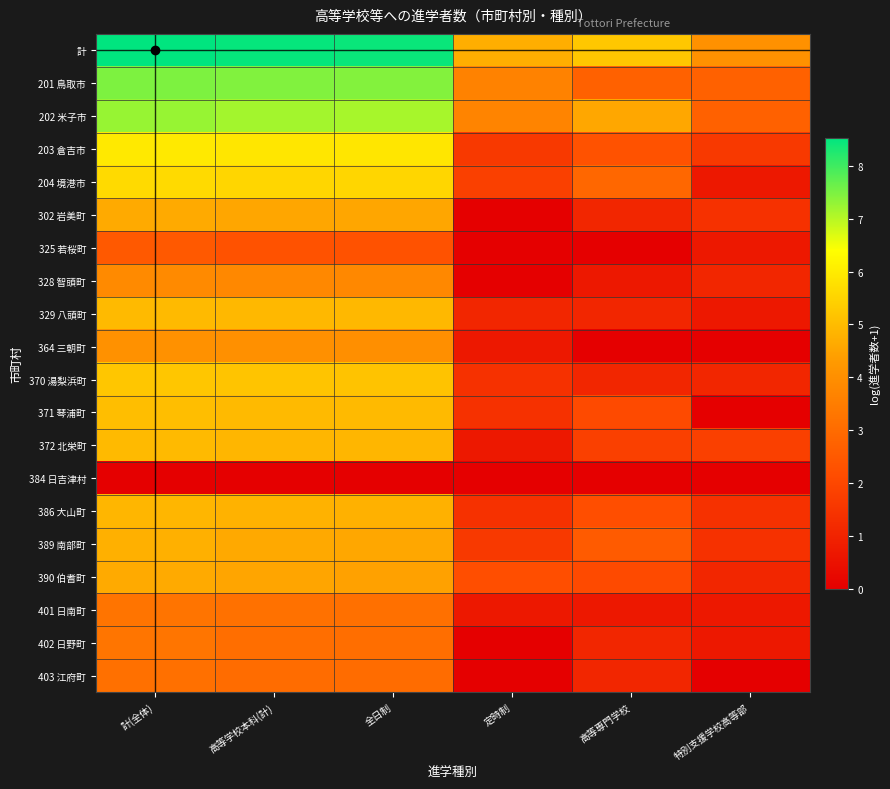

At which category is the sum across all series the highest?

計(全体)